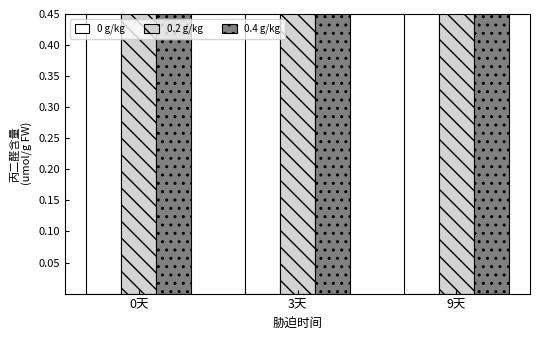

Which series changed the most between 0天 and 3天?

0 g/kg